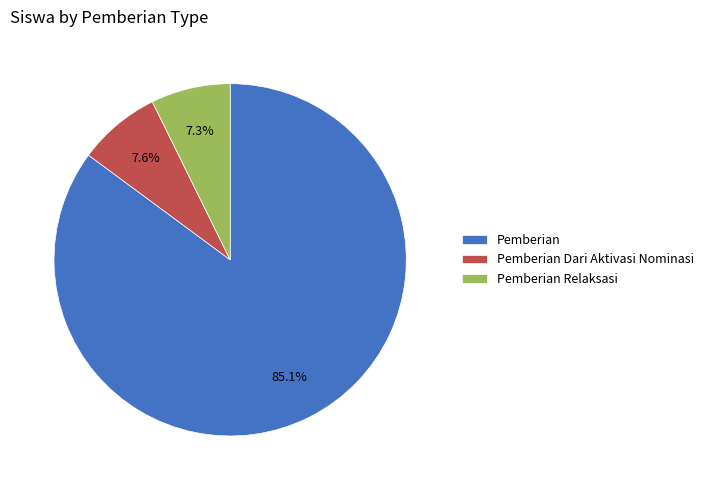

How many segments does this pie chart have?

3